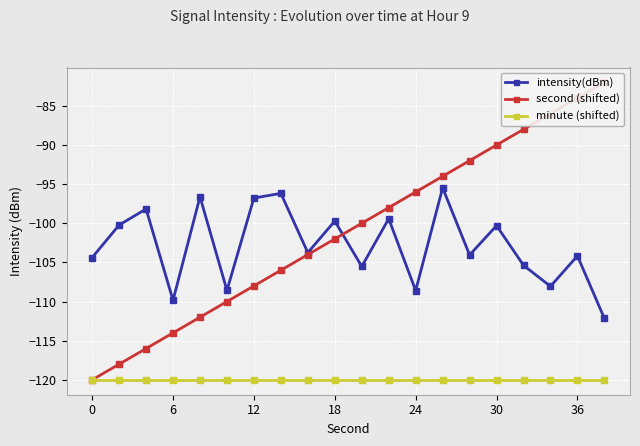

True or false: minute (shifted) and intensity(dBm) cross at least once.

False